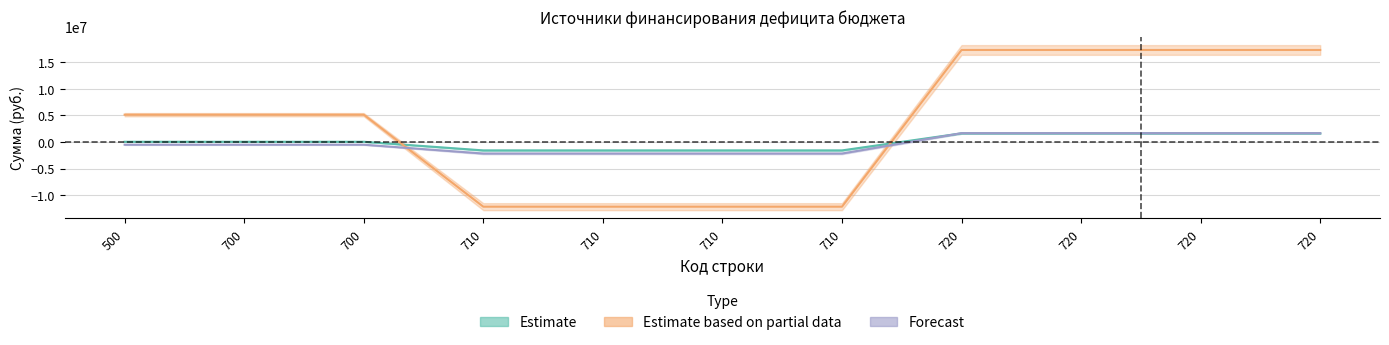

Where is Estimate based on partial data nearest to the value 2563498?

500